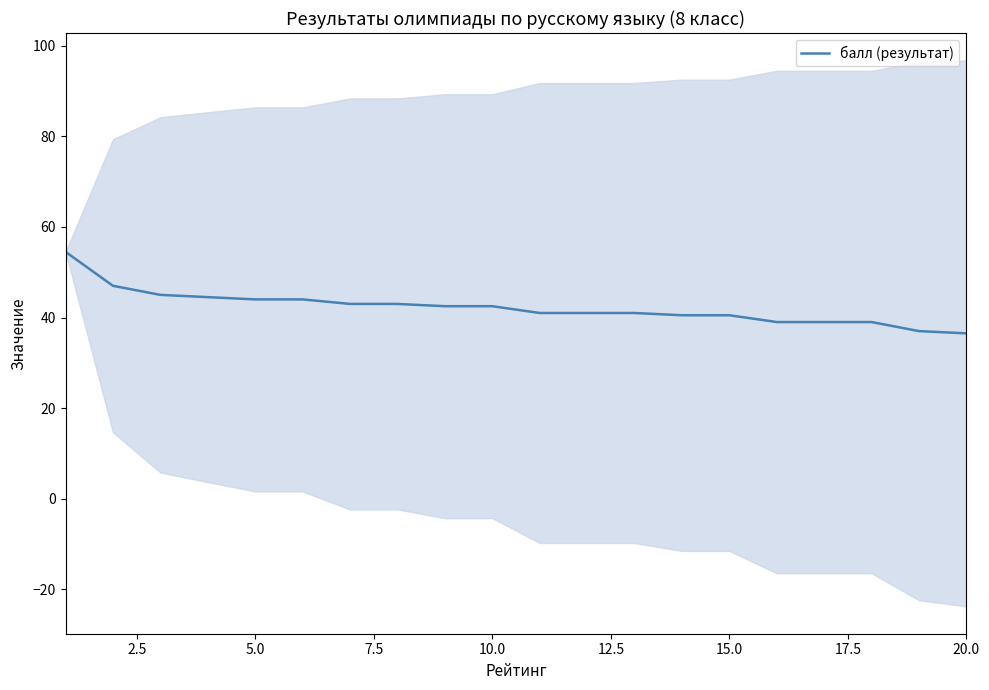

True or false: there are more than 0 points higher than both neighbors.

False